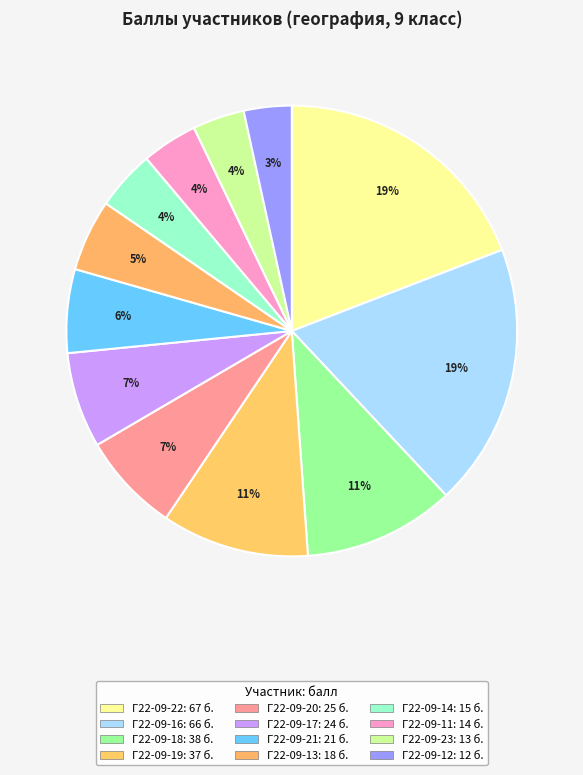

How many slices are in this pie chart?

12